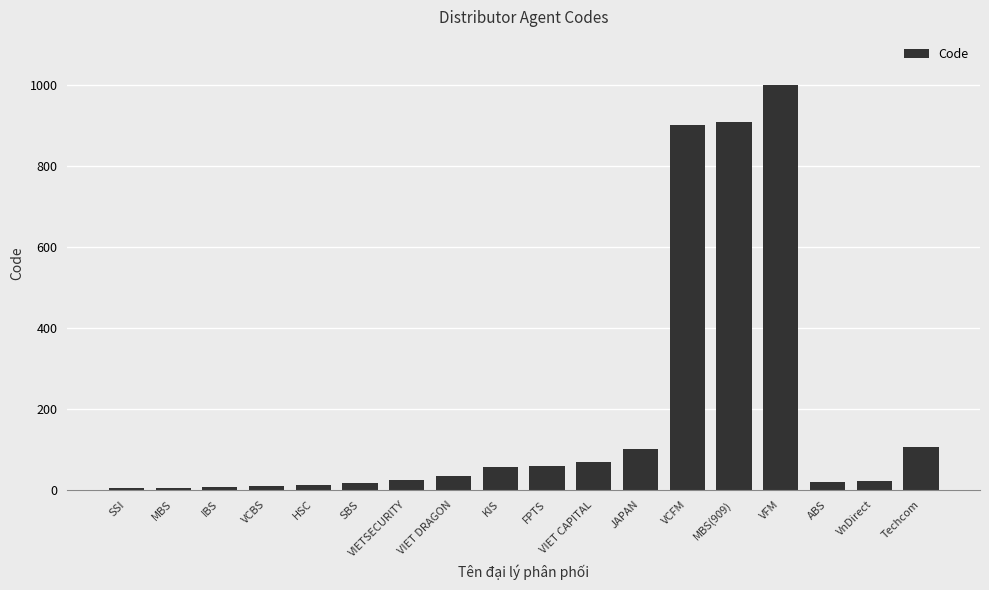

What is the approximate value at KIS?

57